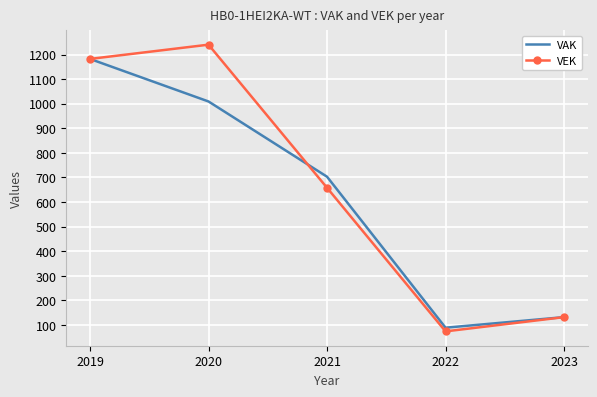

Rank the categories by VEK value from lowest to highest.

2022, 2023, 2021, 2019, 2020